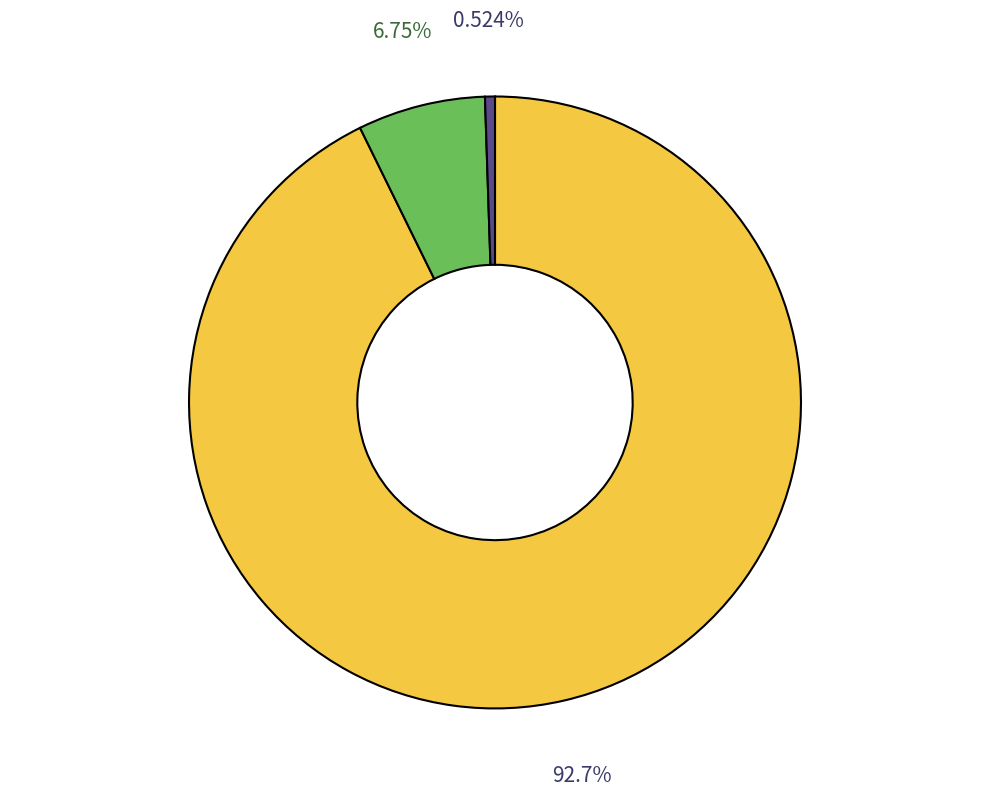

Does any single category account for the majority?

Yes